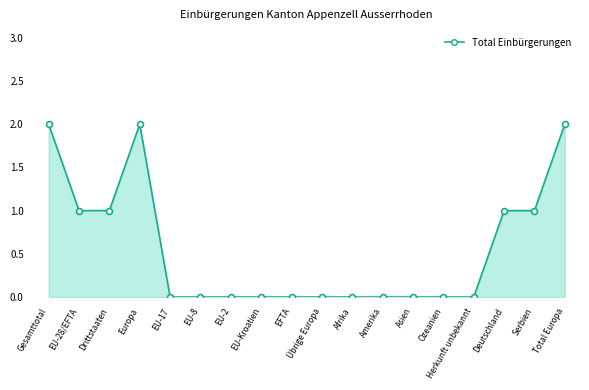

Which series contains the lowest Y value?

Total Einbürgerungen line